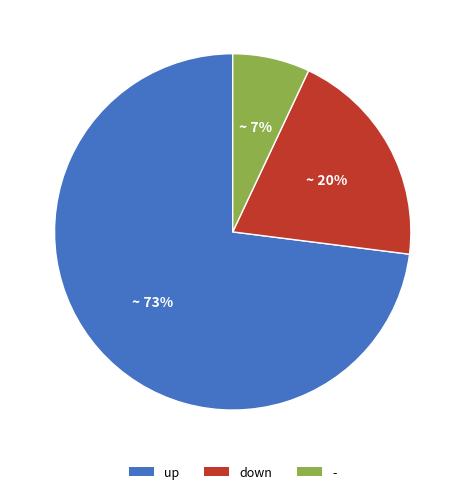

The - slice represents 7% of the pie. True or false?

True